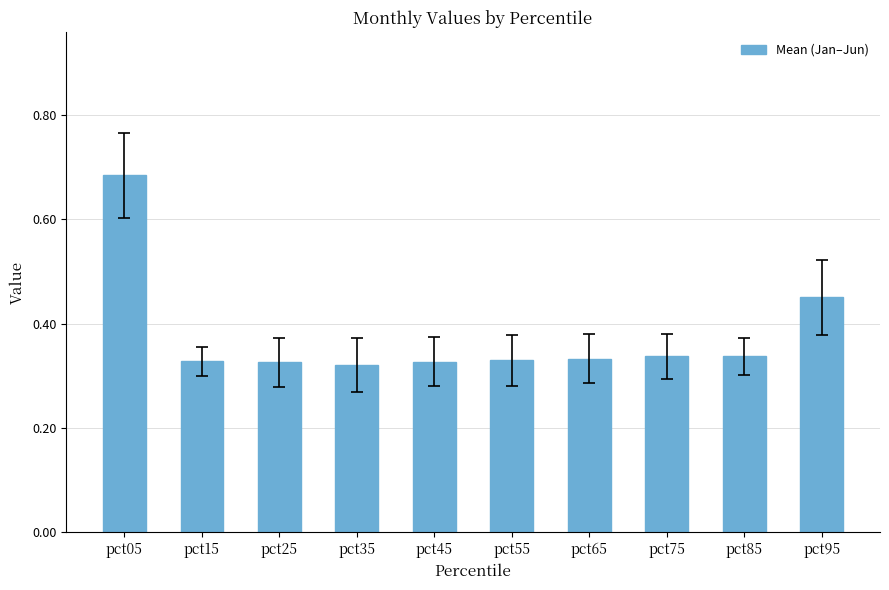

What is the sum of the values at pct95 and pct25?

0.8